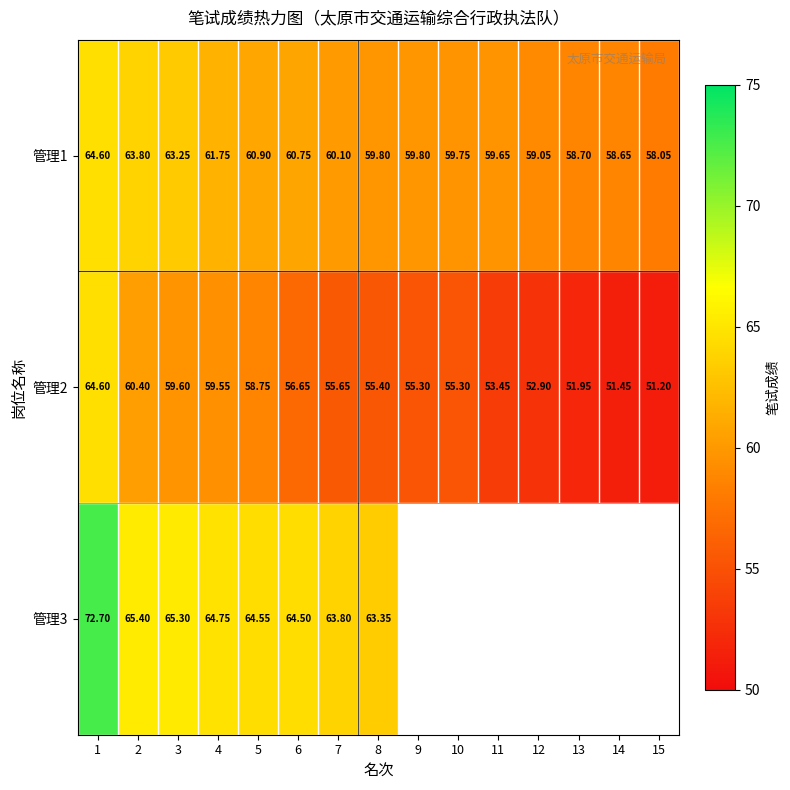

Is the value of 管理1 at 15 greater than the value of 管理2 at 4?

No